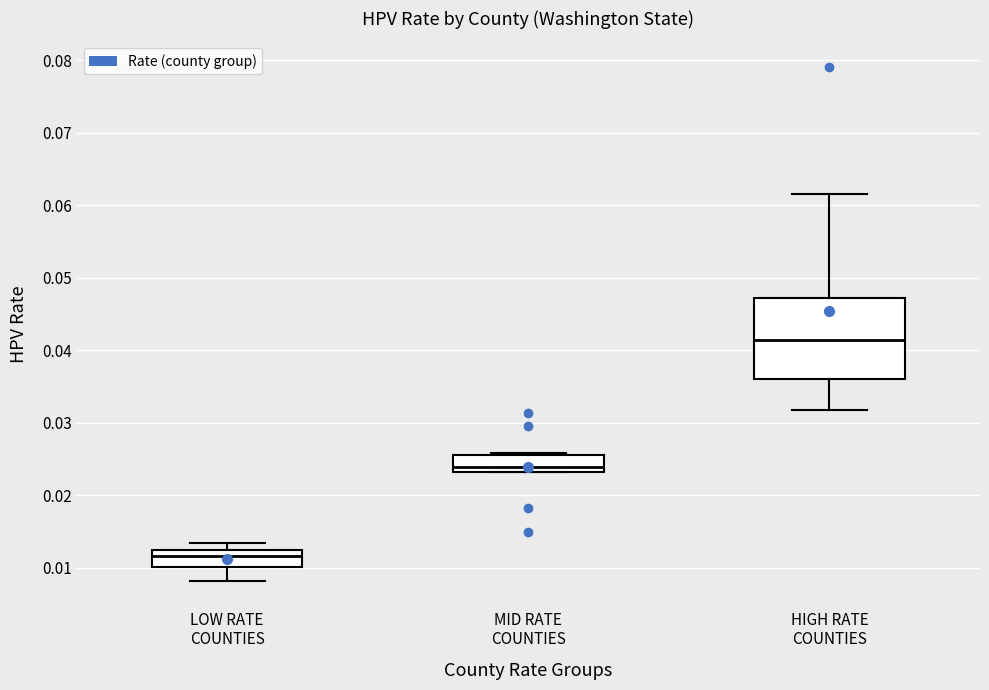

Reading left to right, read every box against the y-axis: the position of its median line, the range the box covers, and the ends of its whiskers. The values are not printed on the chart, so give them approximately, as read against the axis.

LOW RATE COUNTIES: median 0.012 (just below the box's upper edge), box 0.010 to 0.012, whiskers 0.008 to 0.013
MID RATE COUNTIES: median 0.024, box 0.023 to 0.026, whiskers 0.023 to 0.026
HIGH RATE COUNTIES: median 0.041, box 0.036 to 0.047, whiskers 0.032 to 0.061